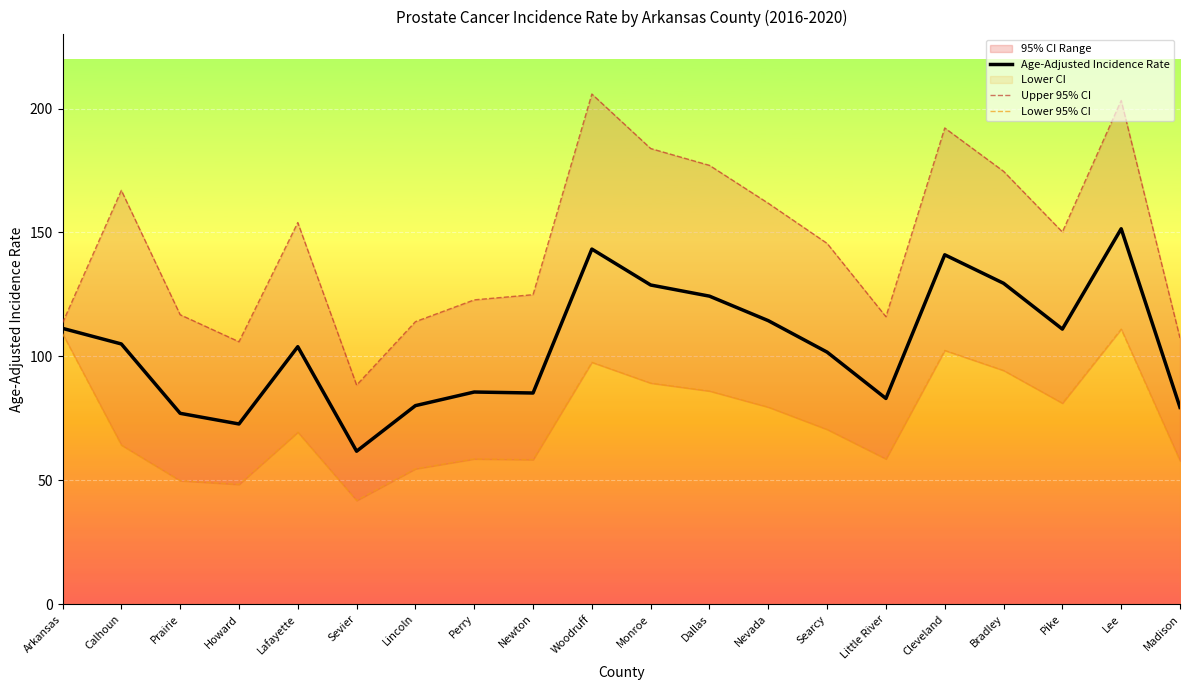

True or false: Lower 95% CI and Age-Adjusted Incidence Rate intersect in this chart.

False